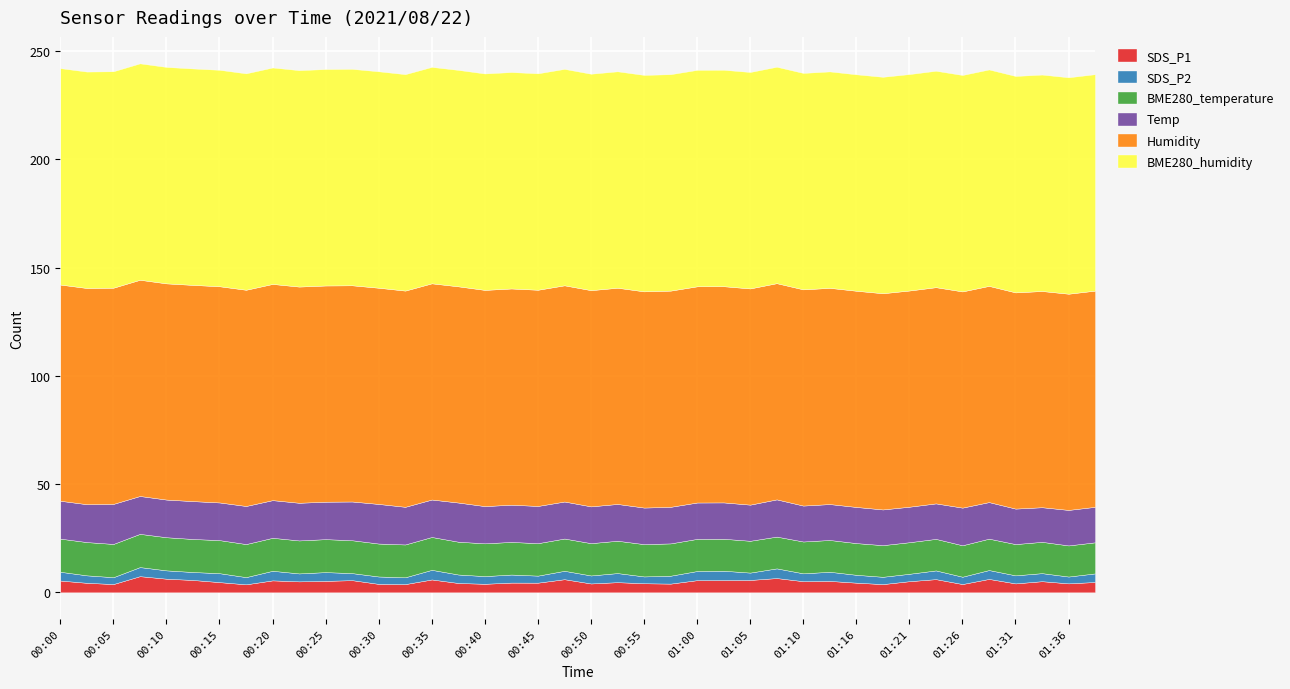

What is the minimum value for SDS_P1?

3.7